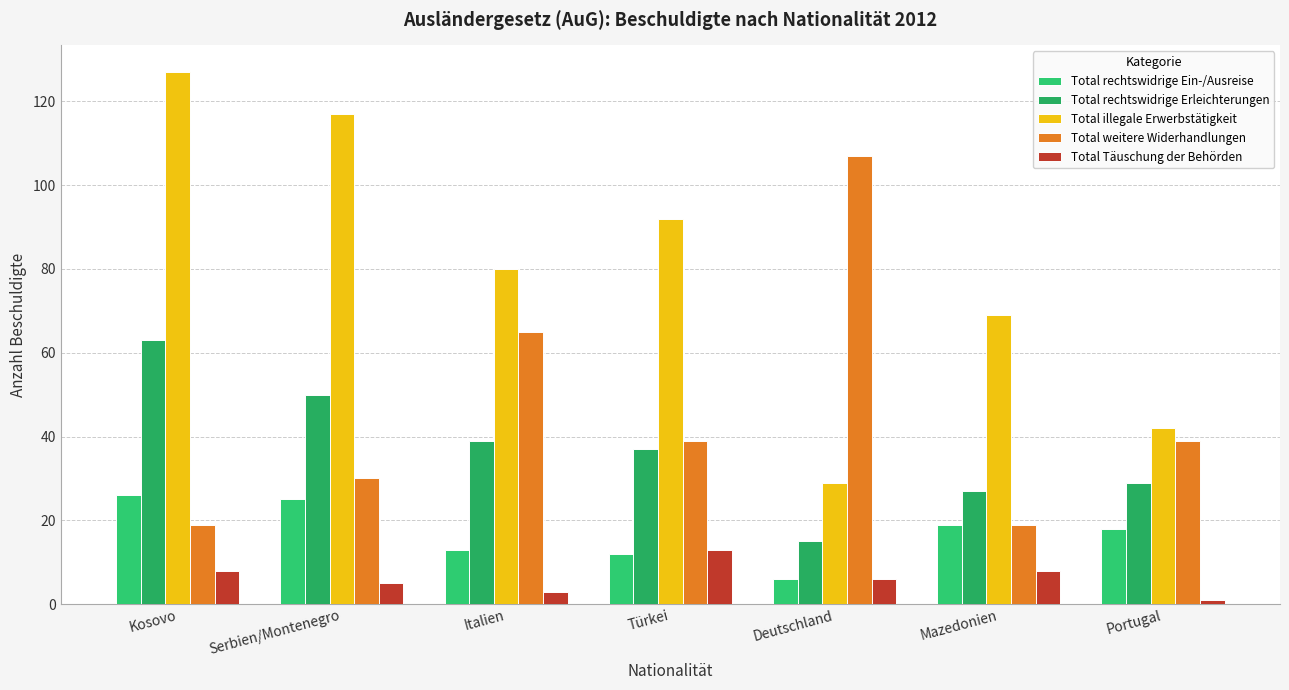

Which category has the lowest value across all series?

Portugal